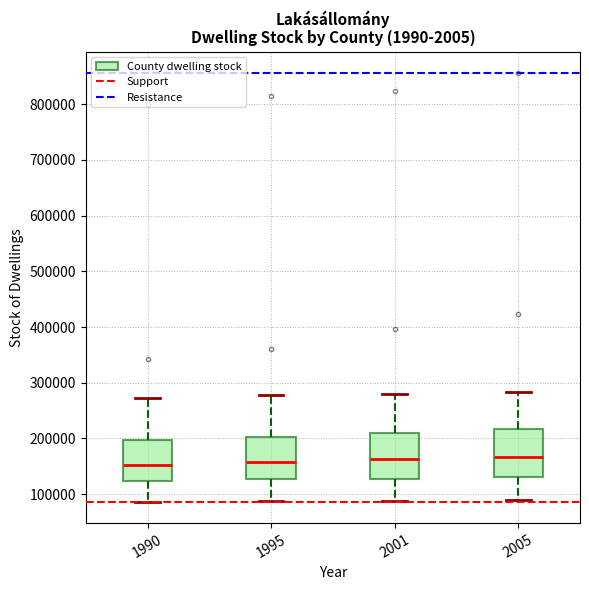

Where is the upper edge of the box at x = 1995 on the y-axis? The values are not printed on the chart, so give them approximately, as read against the axis.

200000